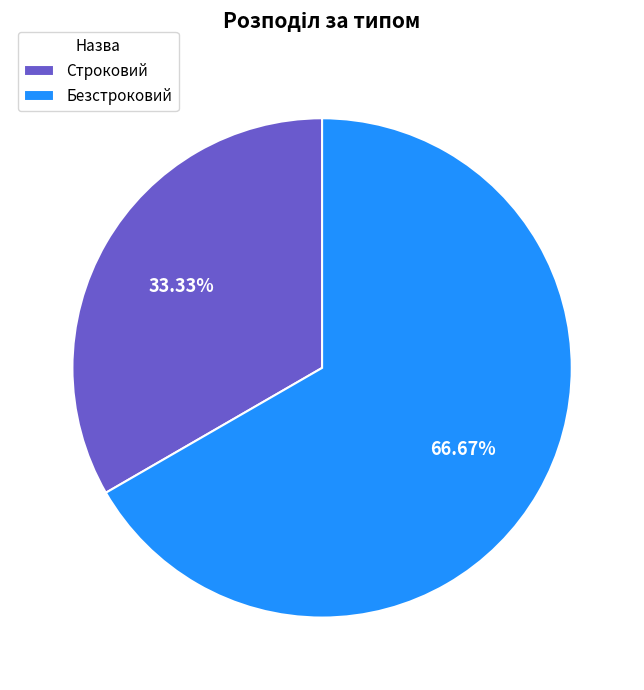

How much of the chart is everything except Безстроковий?

33.3%